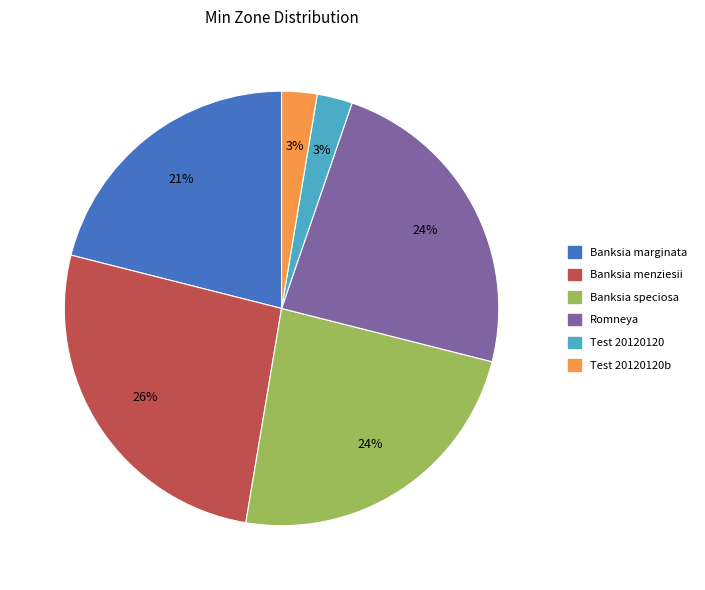

How many segments does this pie chart have?

6